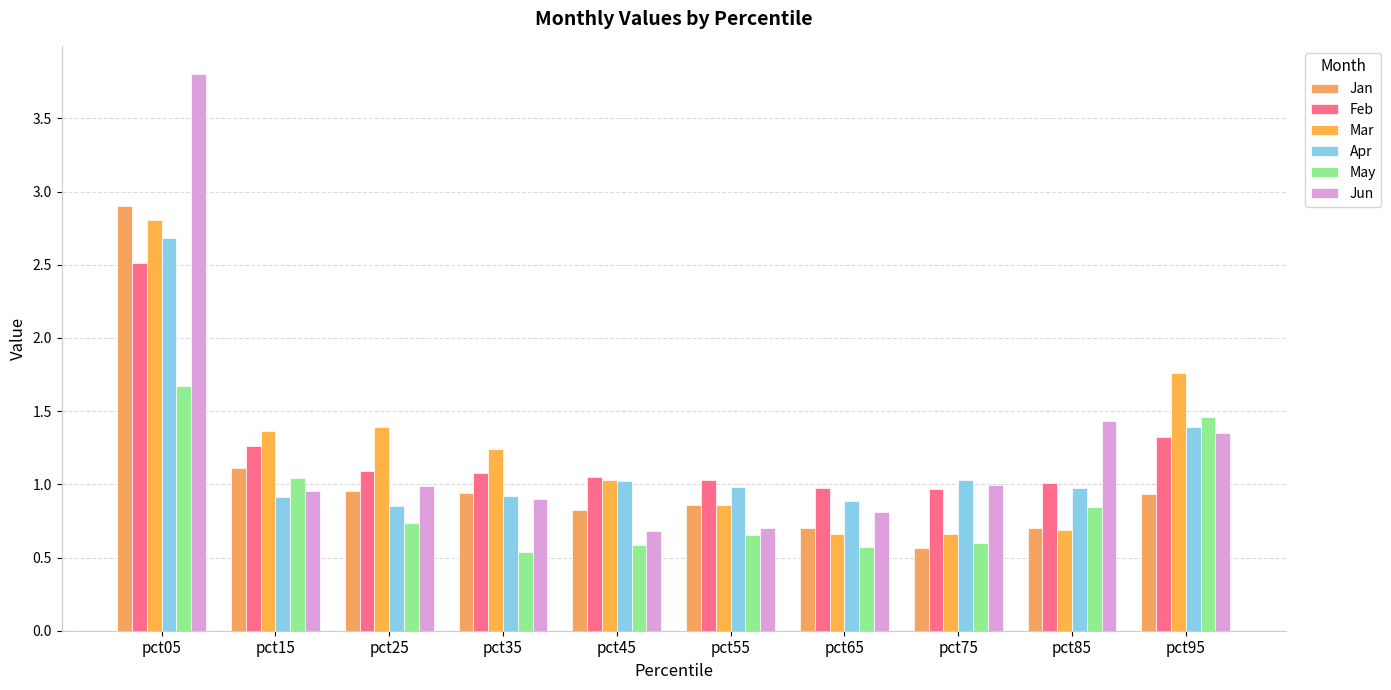

What is the difference between the second highest and second lowest values in the Jun series?

0.7